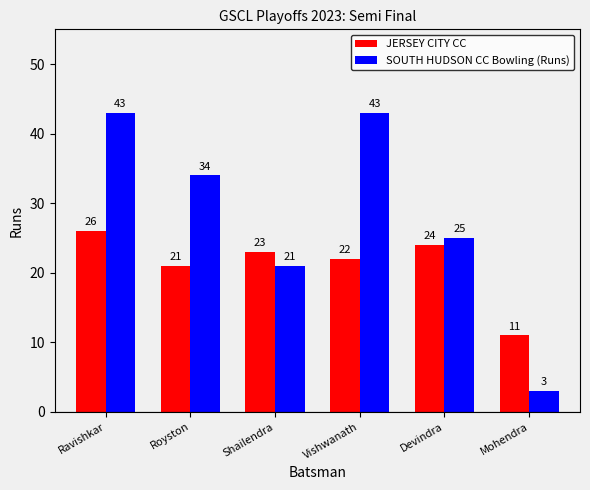

True or false: JERSEY CITY CC has a value of 9 at Devindra.

False